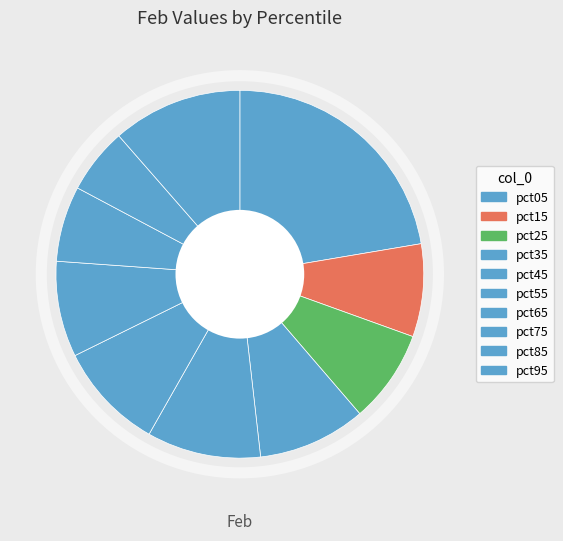

How many slices are in this pie chart?

10